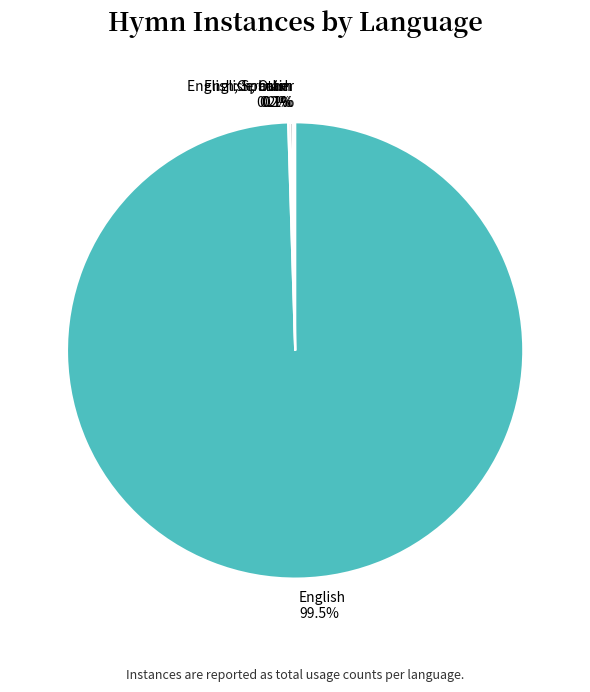

Which category has the biggest portion of the pie?

English